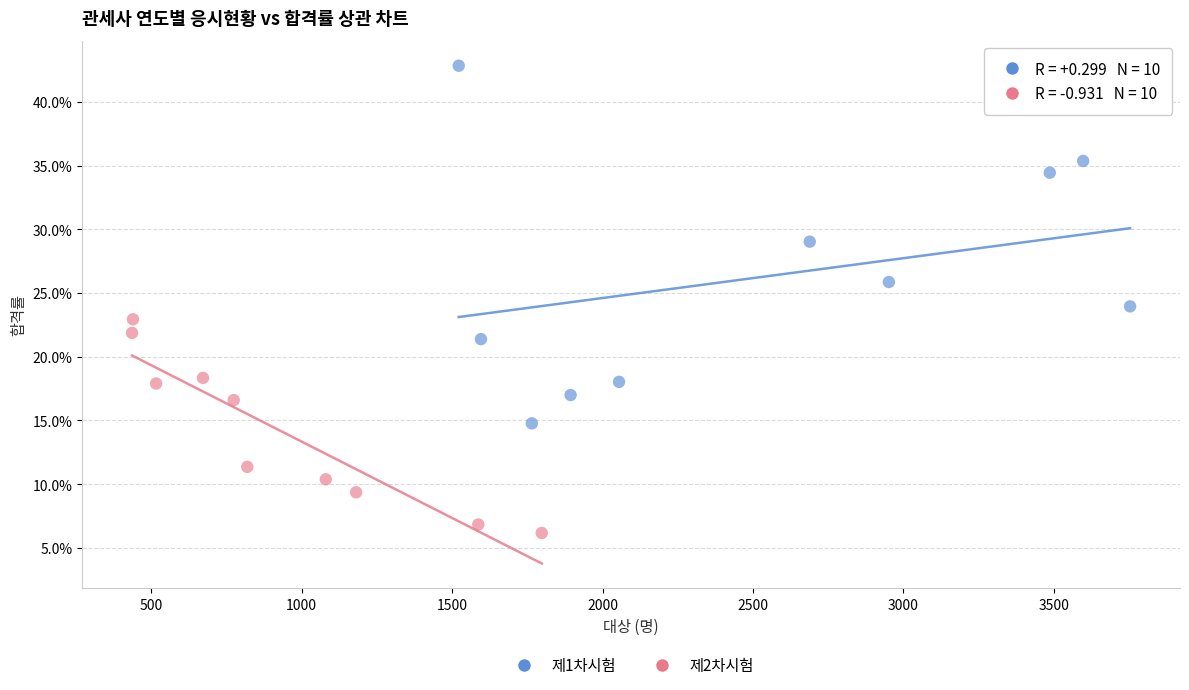

Which series has the widest spread of Y values?

제1차시험